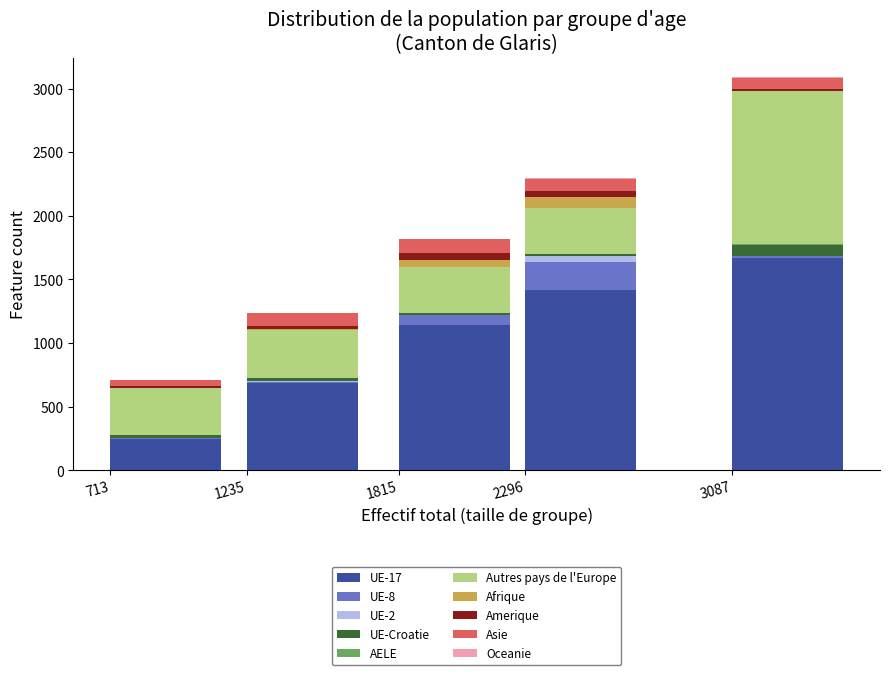

At which category is the sum across all series the highest?

3087